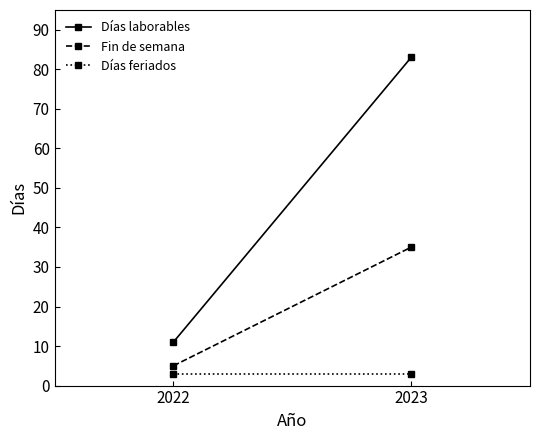

At which label is Fin de semana closest to 20?

2022